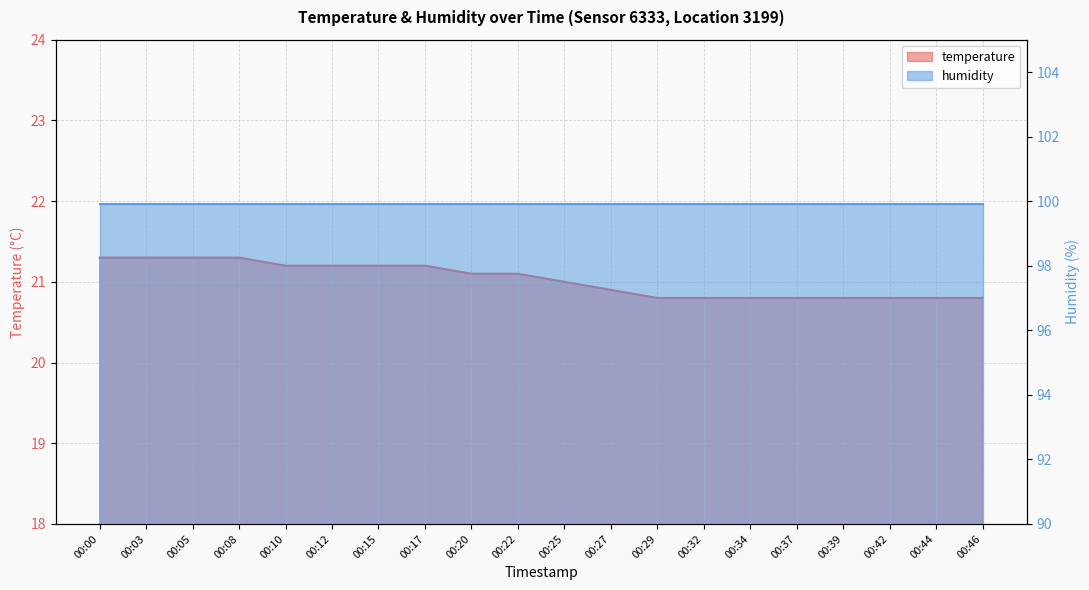

What is the sum of all values?

420.5